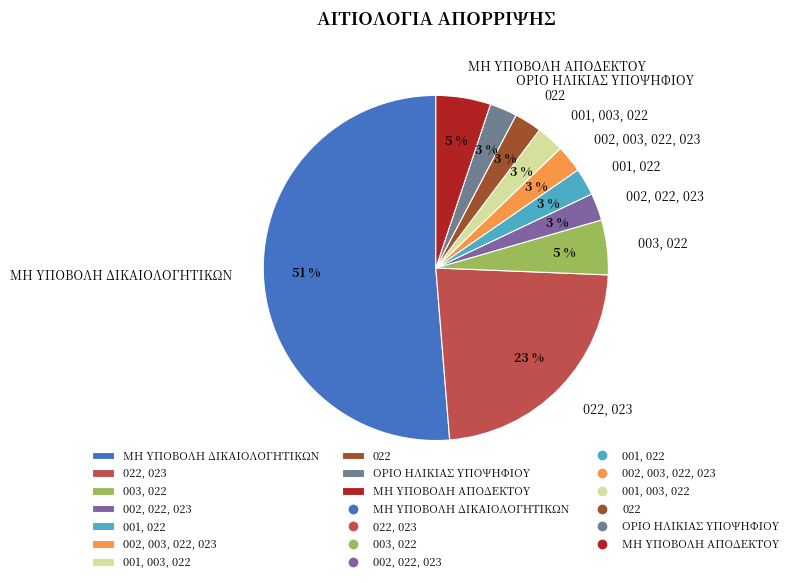

True or false: 001, 003, 022 accounts for 11% of the total.

False